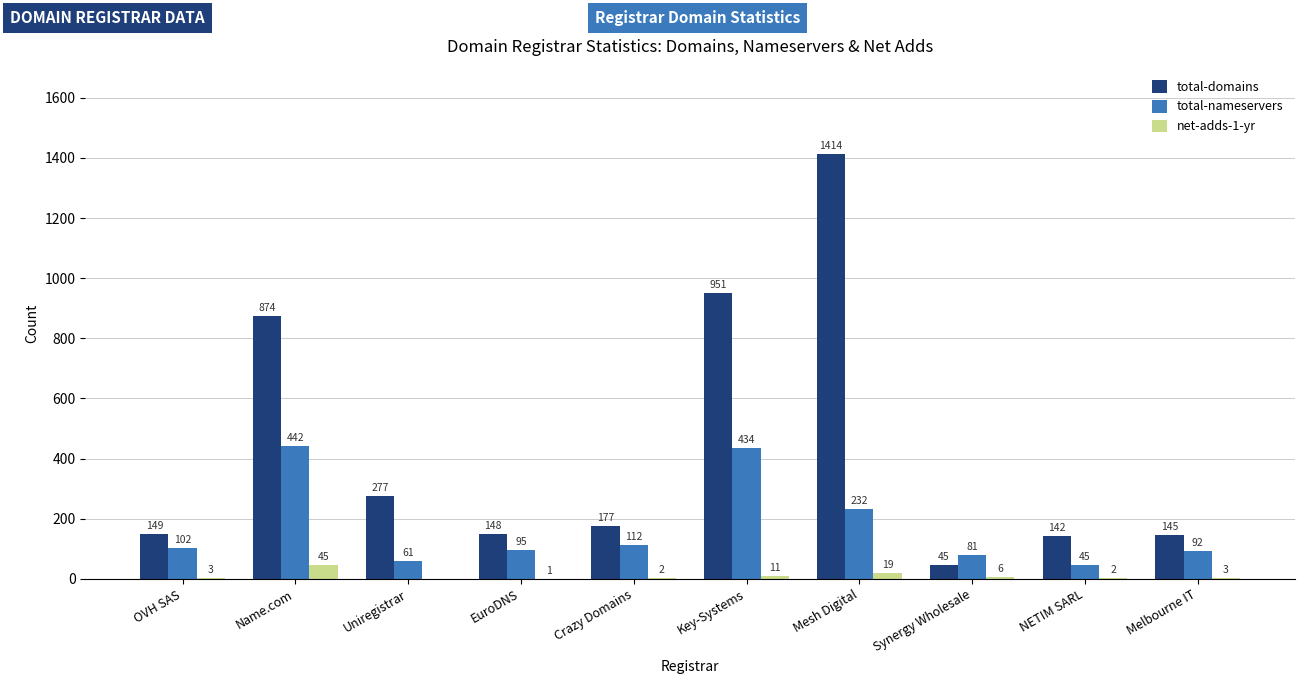

The value of total-domains at Mesh Digital is 1414. True or false?

True